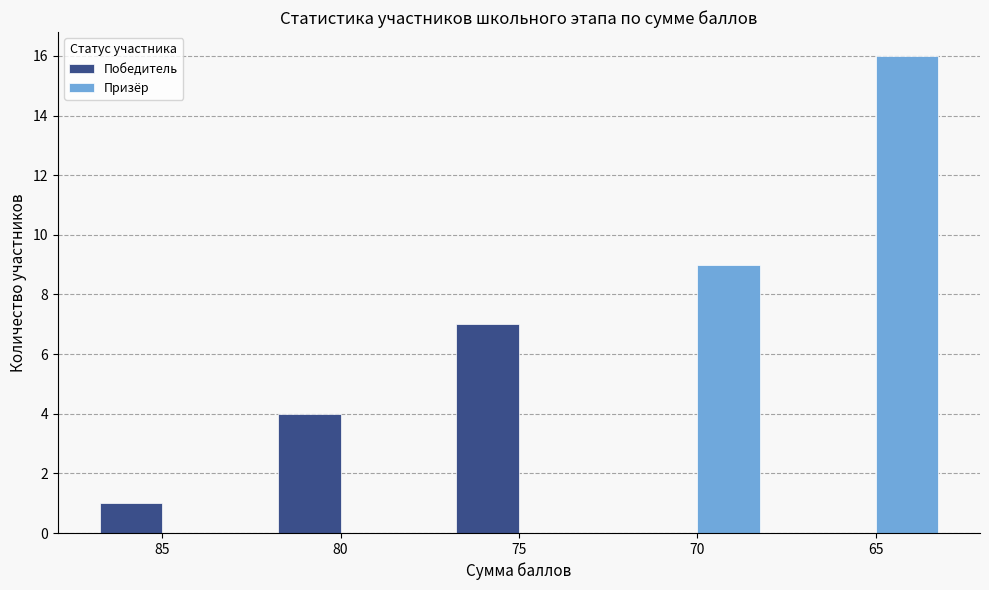

What is the maximum value shown in the chart?

16